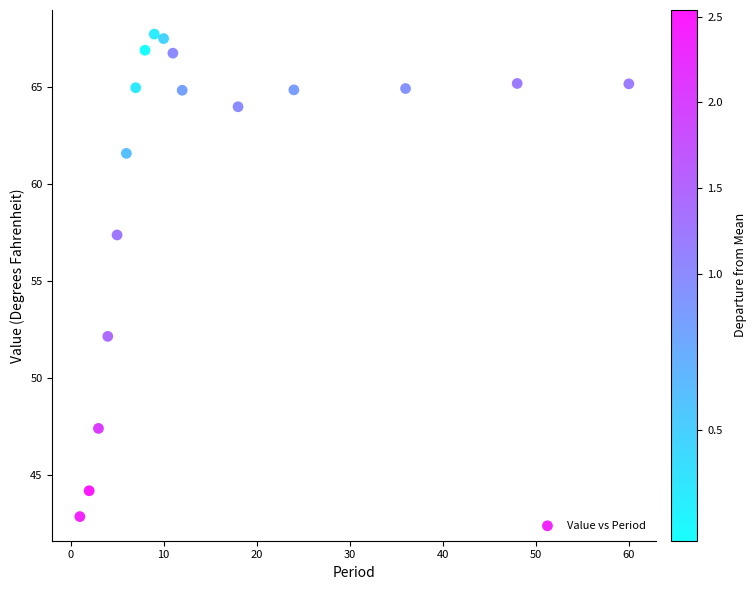

What Y value in the scatter plot is closest to 55?

57.4